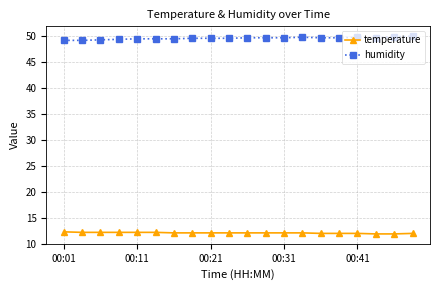

True or false: humidity and temperature cross at least once.

False